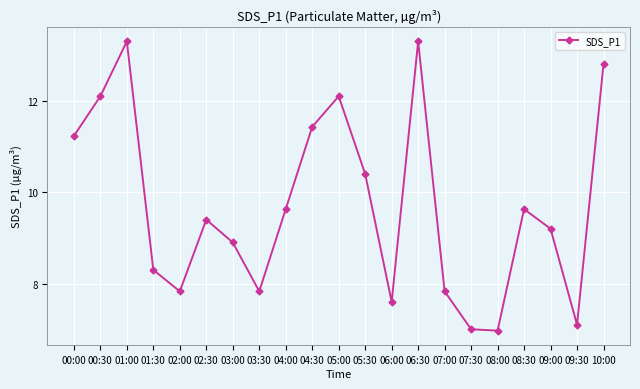

What is the difference between the maximum and second lowest values?

6.3